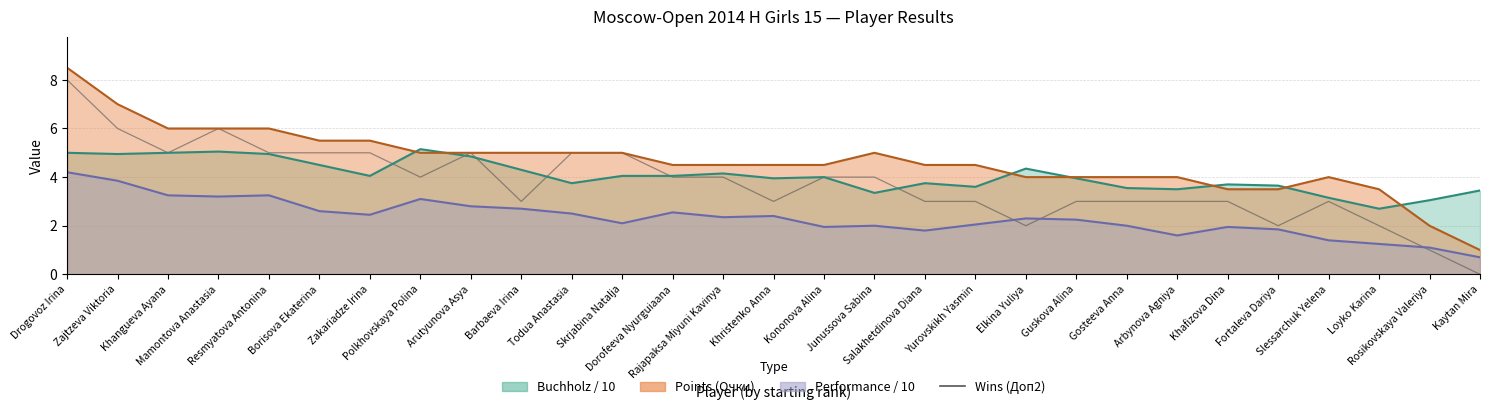

What is the label of the 10th point from the left?

Barbaeva Irina